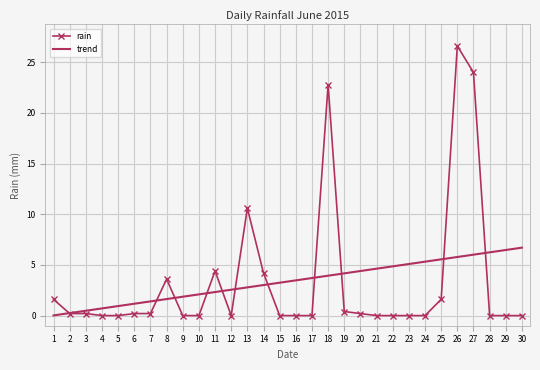

What is the highest value of the rain series?

26.6